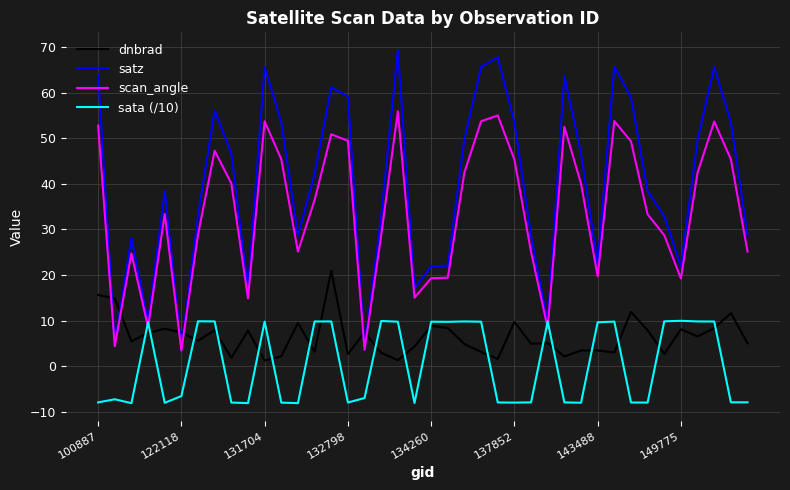

How many times do satz and dnbrad cross each other?

6